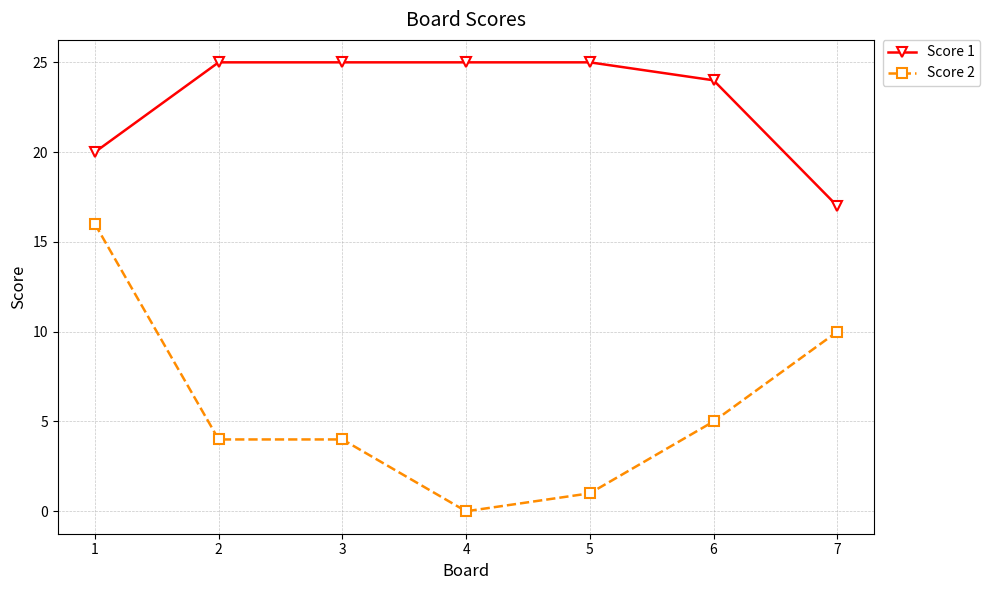

Rank the series by their maximum value, from lowest to highest.

Score 2, Score 1